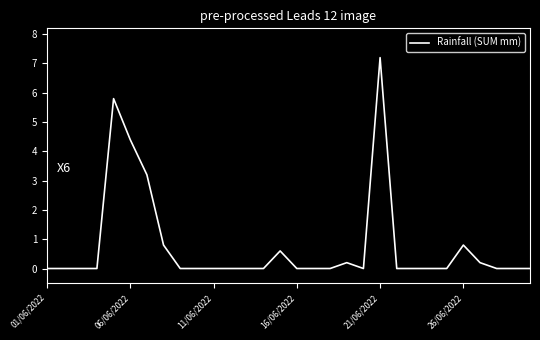

What is the greatest value displayed?

7.2